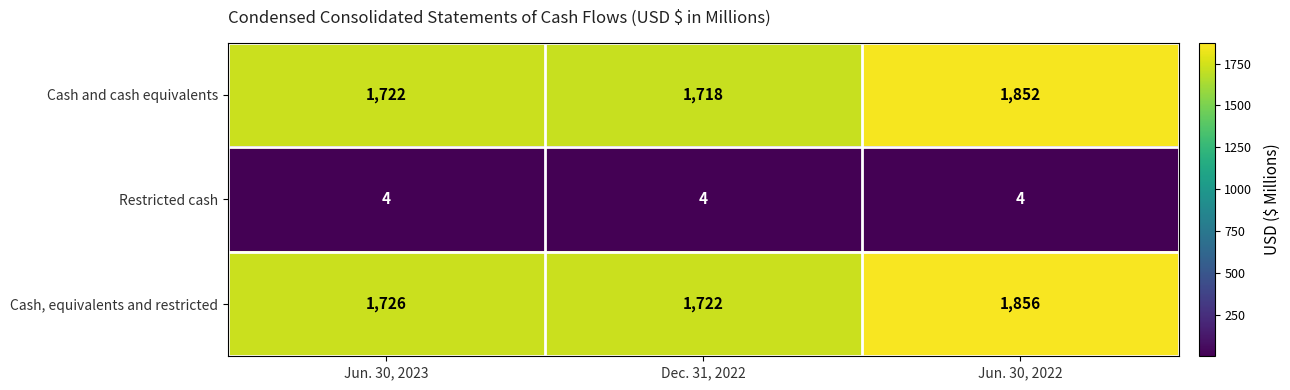

The value of Cash, equivalents and restricted at Jun. 30, 2022 is 1856. True or false?

True